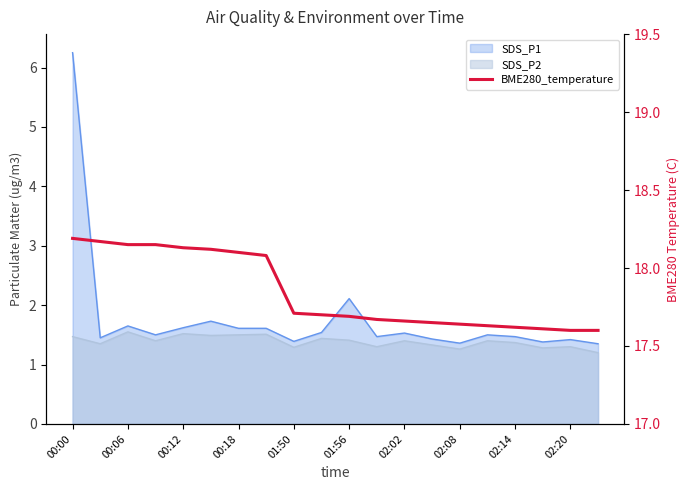

Where is the data nearest to the value 17?

02:20